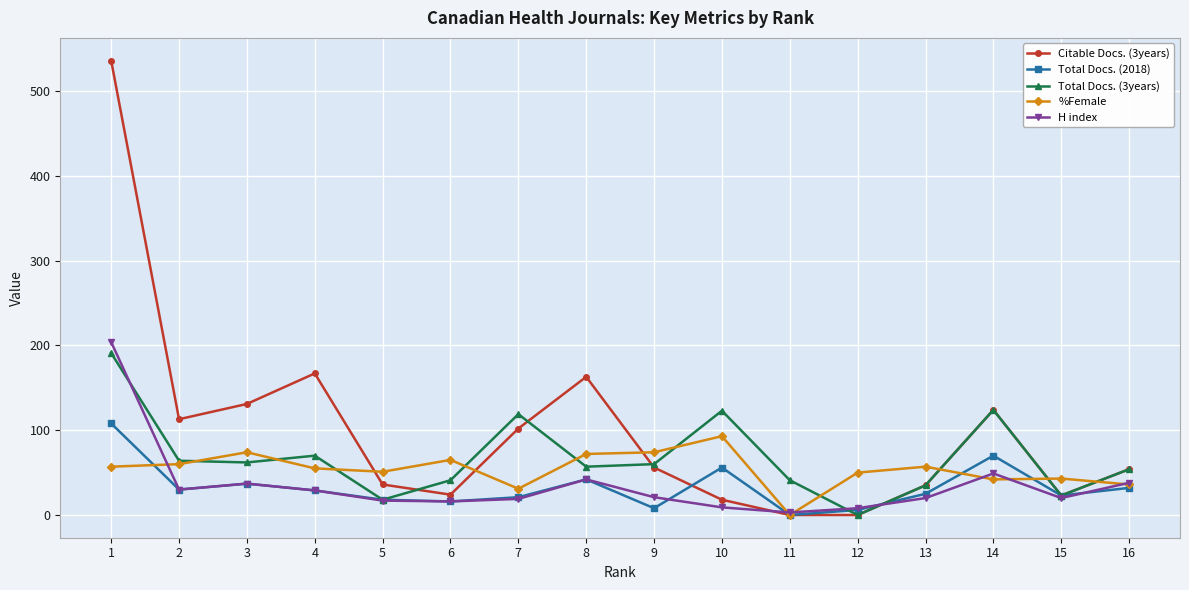

Is this an area chart (filled region under the line)?

No